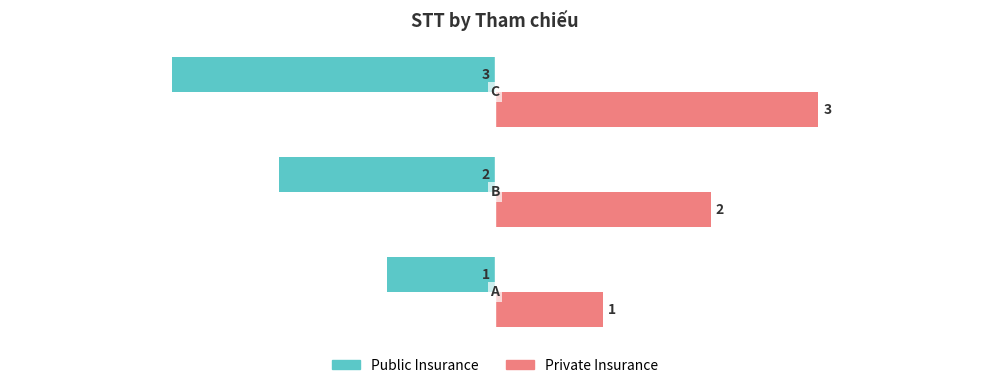

At how many categories does at least one series exceed 0?

3